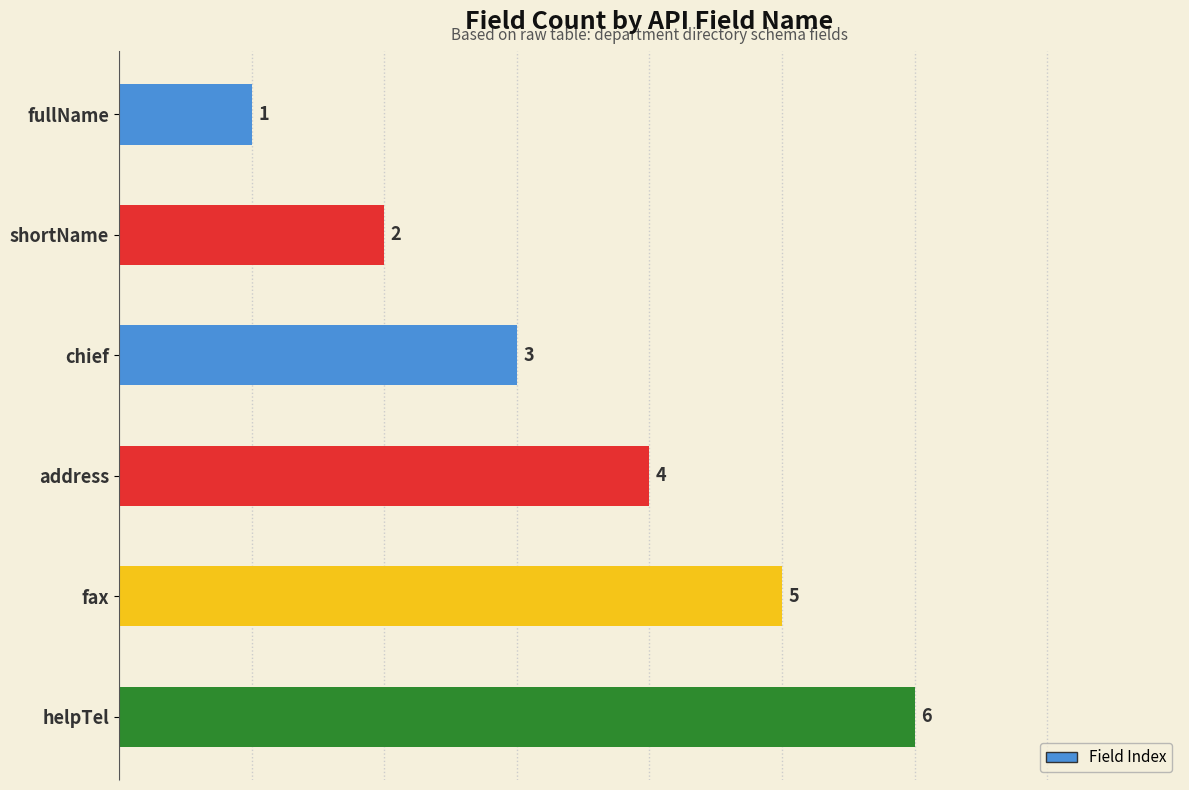

True or false: the data shows 3 at chief.

True